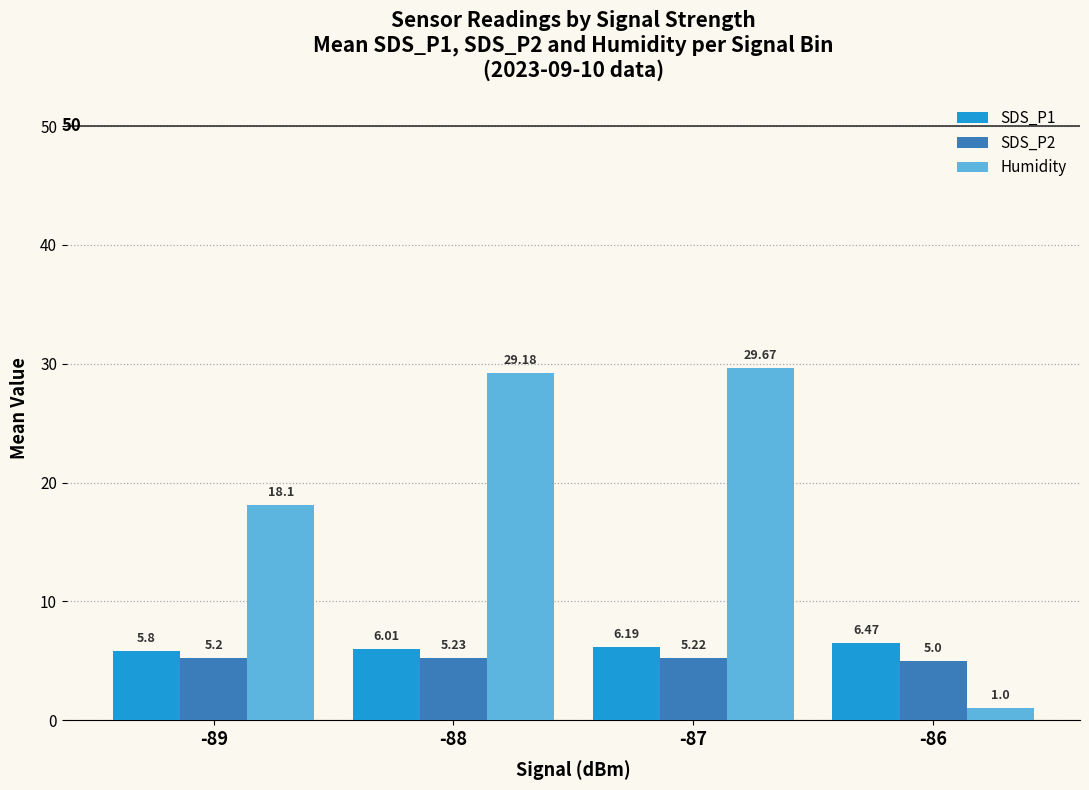

Is it true that Humidity equals 29.7 at -87?

True